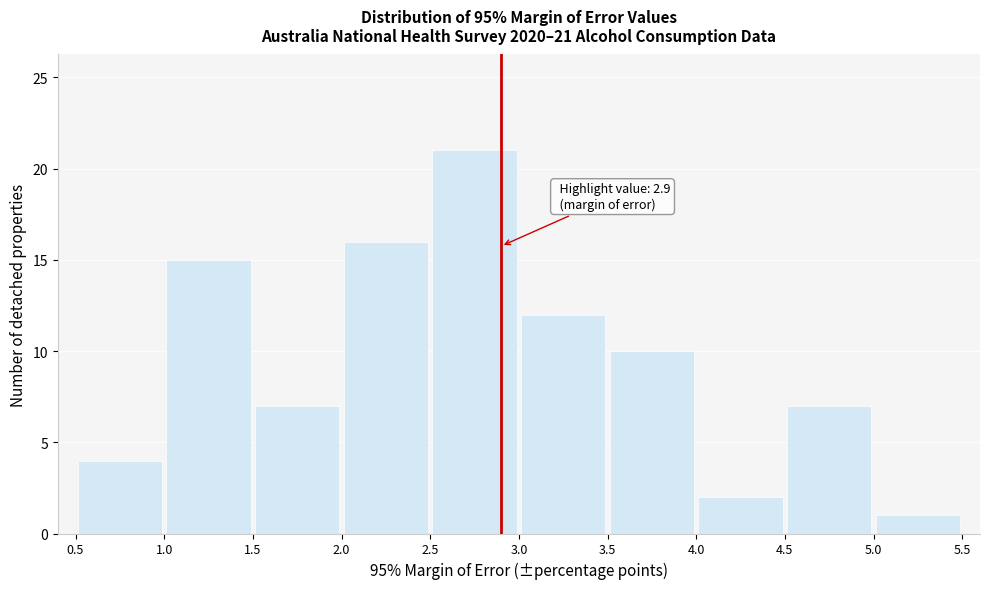

Which range on the x-axis has the tallest bar?

2.5 to 3.0